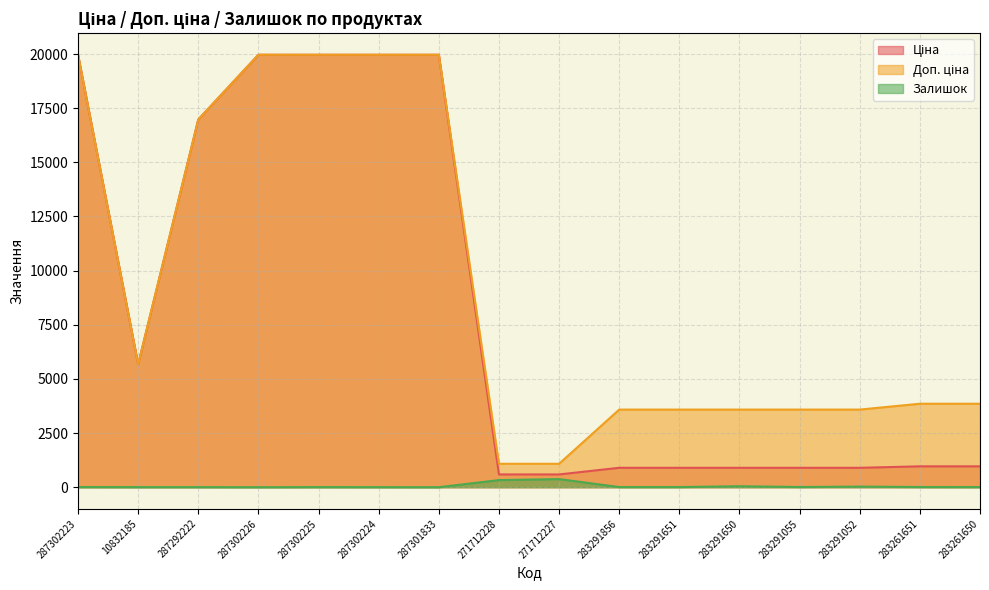

What is the total value across all series at 283291052?

4506.5